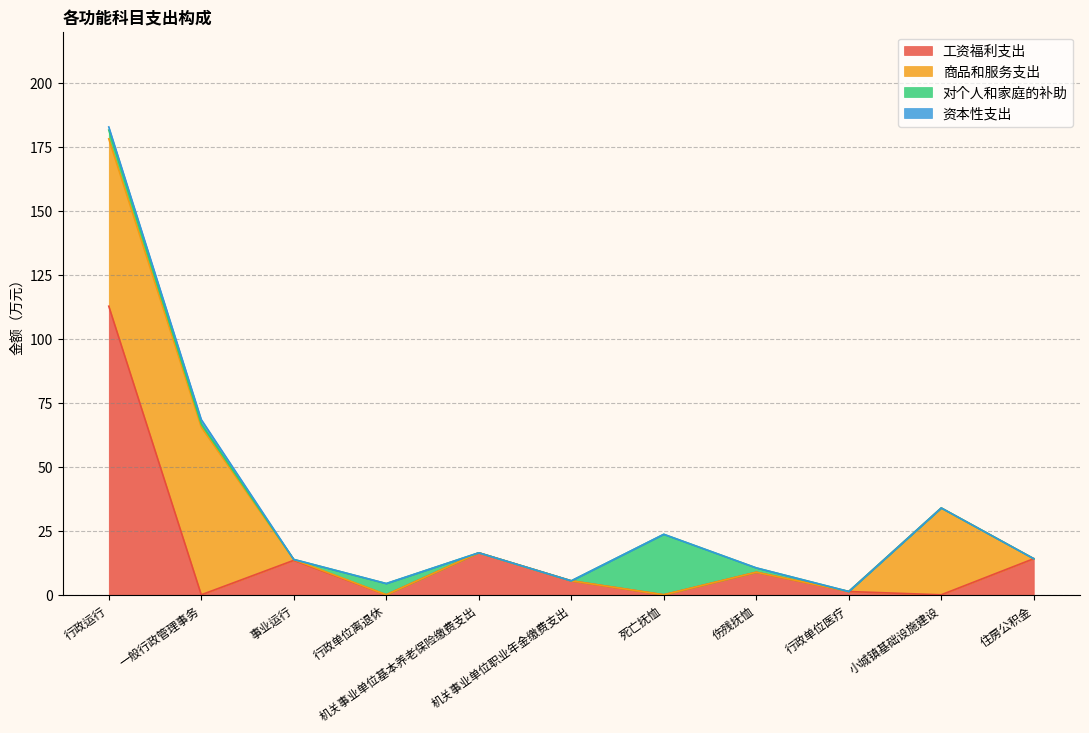

Which series ends up on top after the final intersection of 工资福利支出 and 资本性支出?

工资福利支出